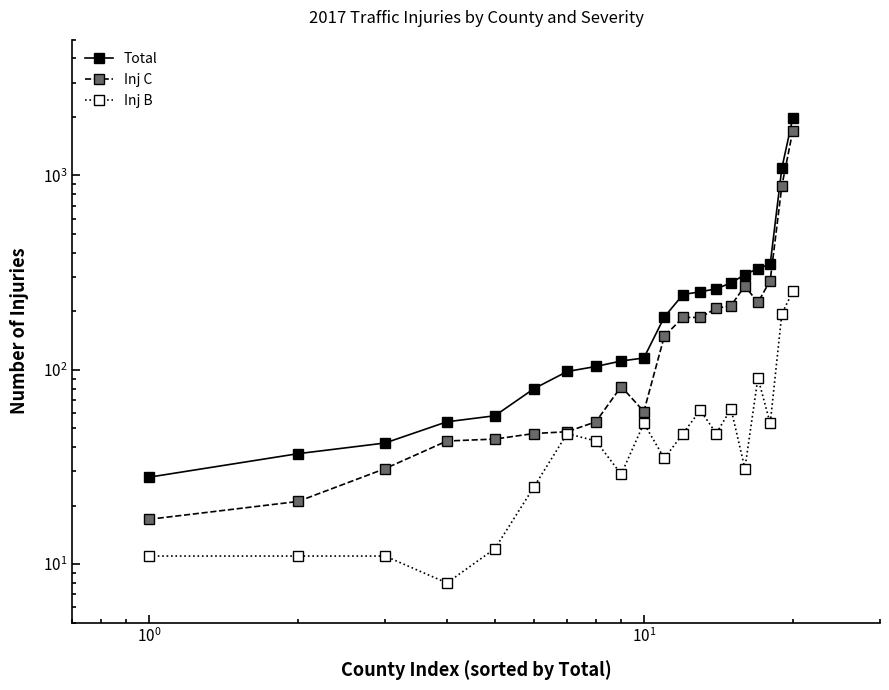

True or false: Total and Inj C intersect in this chart.

False